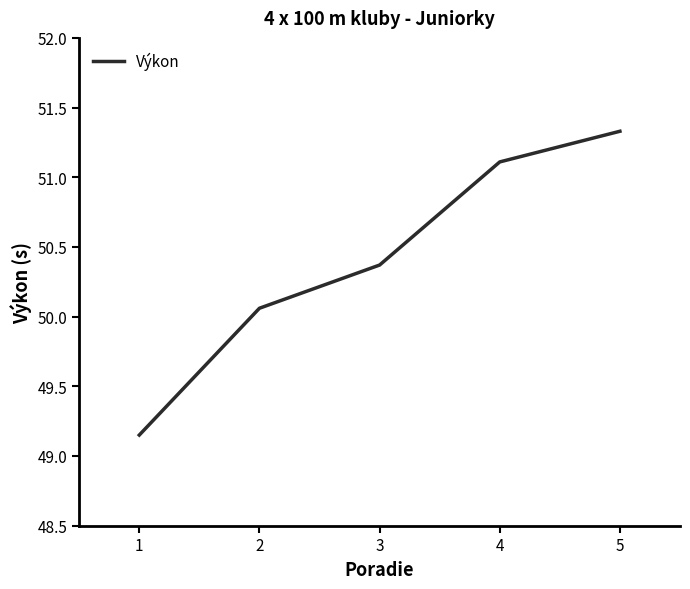

List the labels in order of value, smallest first.

1, 2, 3, 4, 5